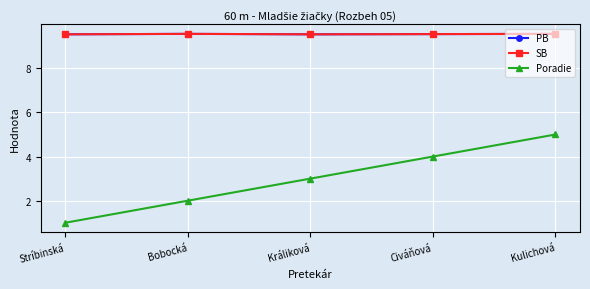

At which category does the chart reach its peak across all series?

Bobocká